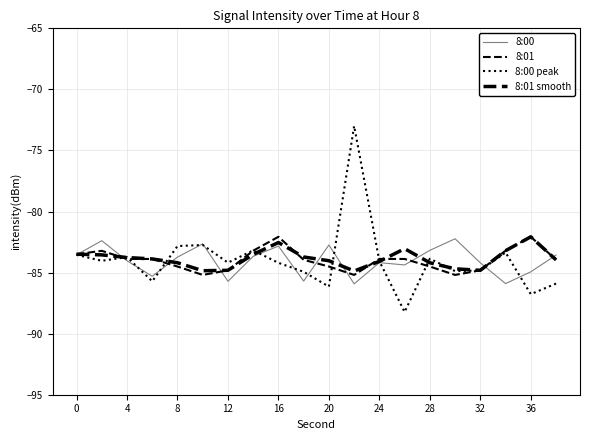

Reading left to right, list all the values displayed in this chart.

8:00: -83.5	-82.4	-84.0	-85.3	-83.7	-82.6	-85.7	-83.7	-82.8	-85.7	-82.7	-85.9	-84.2	-84.4	-83.2	-82.2	-84.2	-85.9	-84.9	-83.6
8:01: -83.5	-83.2	-83.9	-83.9	-84.5	-85.2	-84.8	-83.2	-82.1	-84.0	-84.5	-85.2	-83.9	-83.9	-84.5	-85.2	-84.8	-83.2	-82.1	-84.0
8:00 peak: -83.5	-84.0	-83.7	-85.7	-82.8	-82.7	-84.2	-83.2	-84.2	-84.9	-86.1	-73.0	-84.1	-88.2	-83.9	-84.9	-84.8	-83.4	-86.8	-85.9
8:01 smooth: -83.5	-83.5	-83.8	-83.9	-84.2	-84.8	-84.8	-83.5	-82.5	-83.7	-84.0	-84.9	-84.1	-83.0	-84.2	-84.7	-84.8	-83.2	-82.1	-84.0